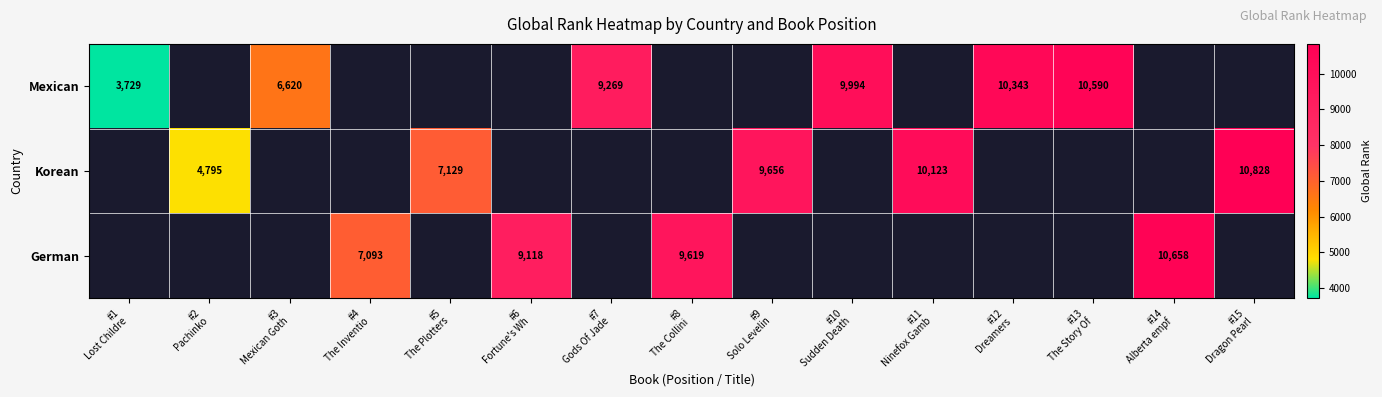

The Korean series shows 4795.0 at #2 Pachinko. True or false?

True